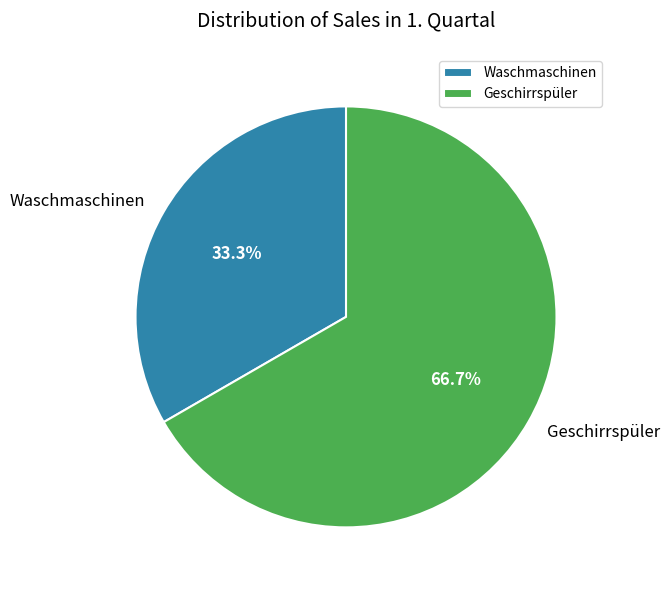

To the nearest percent, what is the difference between the largest and smallest slice percentages?

33%